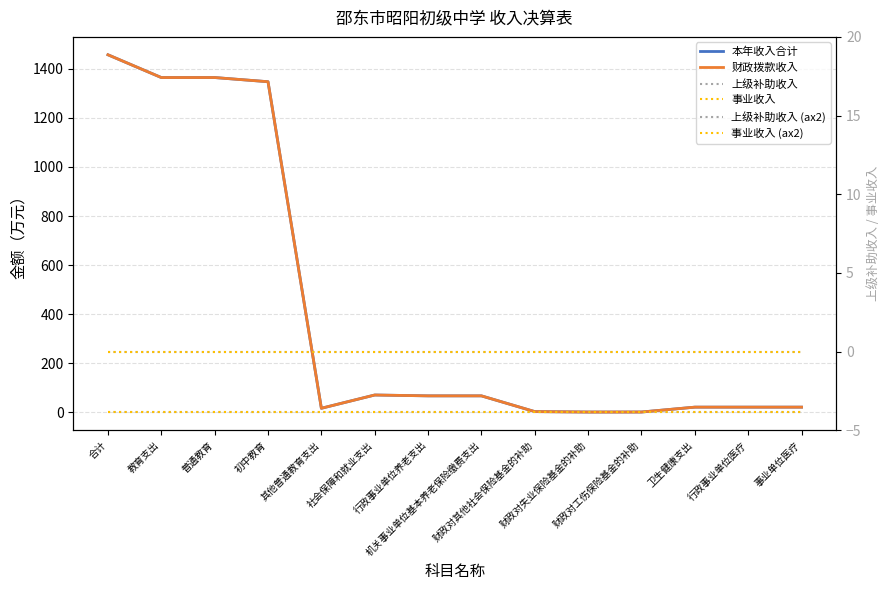

Reading left to right, what are all the values shown in this chart?

本年收入合计: 1457.1	1364.3	1364.3	1347.3	17.0	71.1	67.6	67.6	3.5	1.7	1.8	21.6	21.6	21.6
财政拨款收入: 1457.1	1364.3	1364.3	1347.3	17.0	71.1	67.6	67.6	3.5	1.7	1.8	21.6	21.6	21.6
上级补助收入: 0.0	0.0	0.0	0.0	0.0	0.0	0.0	0.0	0.0	0.0	0.0	0.0	0.0	0.0
事业收入: 0.0	0.0	0.0	0.0	0.0	0.0	0.0	0.0	0.0	0.0	0.0	0.0	0.0	0.0
上级补助收入 (ax2): 0.0	0.0	0.0	0.0	0.0	0.0	0.0	0.0	0.0	0.0	0.0	0.0	0.0	0.0
事业收入 (ax2): 0.0	0.0	0.0	0.0	0.0	0.0	0.0	0.0	0.0	0.0	0.0	0.0	0.0	0.0